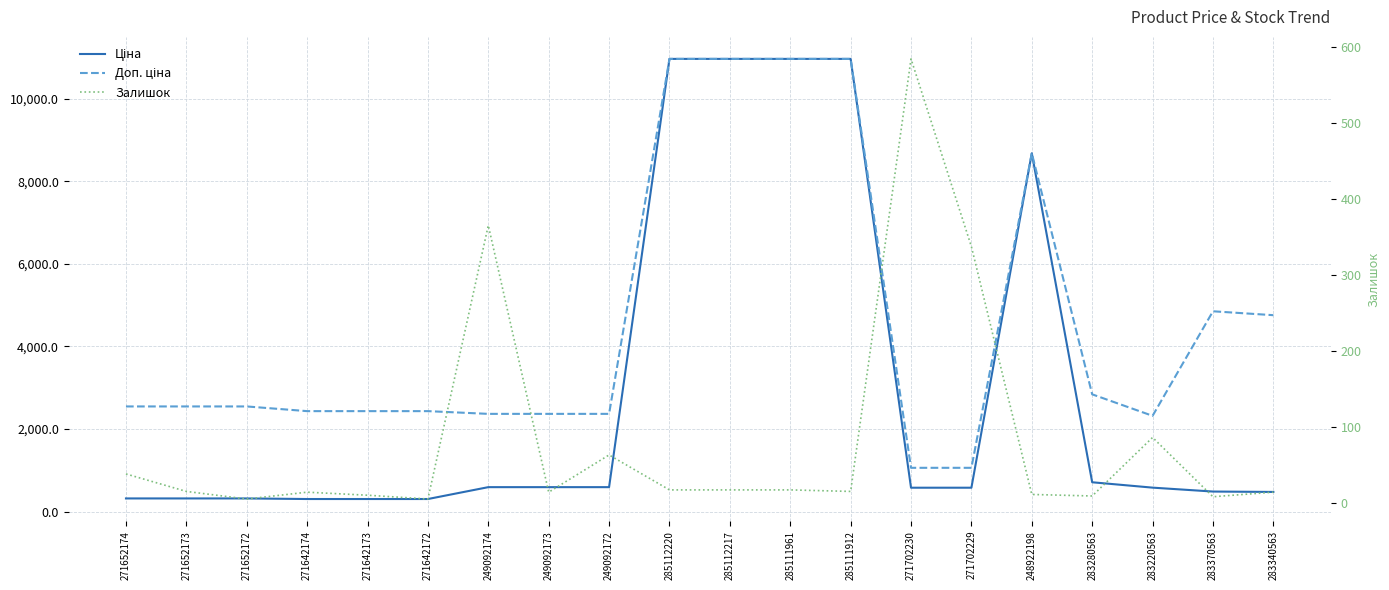

At which label does Залишок first exceed 15?

271652174